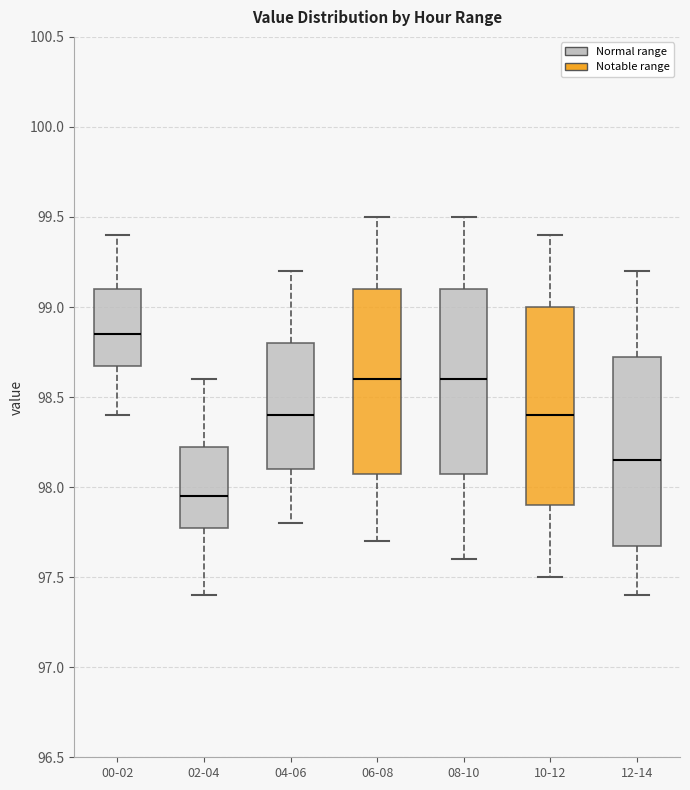

Reading left to right, read every box against the y-axis: the position of its median line, the range the box covers, and the ends of its whiskers. The values are not printed on the chart, so give them approximately, as read against the axis.

00-02: median 98.85, box 98.70 to 99.10, whiskers 98.40 to 99.40
02-04: median 97.95, box 97.80 to 98.25, whiskers 97.40 to 98.60
04-06: median 98.40, box 98.10 to 98.80, whiskers 97.80 to 99.20
06-08: median 98.60, box 98.10 to 99.10, whiskers 97.70 to 99.50
08-10: median 98.60, box 98.10 to 99.10, whiskers 97.60 to 99.50
10-12: median 98.40, box 97.90 to 99.00, whiskers 97.50 to 99.40
12-14: median 98.15, box 97.70 to 98.75, whiskers 97.40 to 99.20